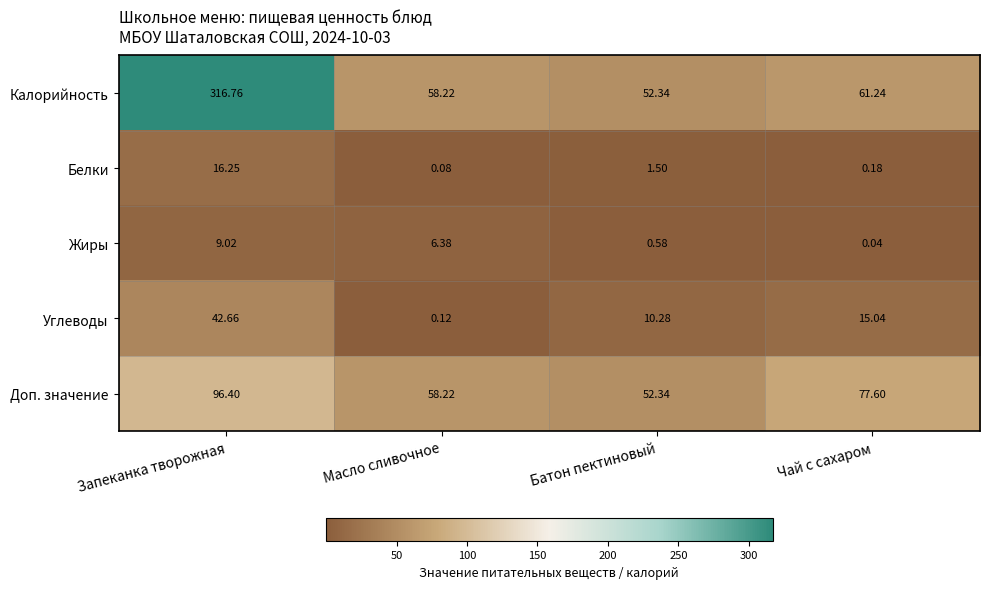

How many categories are shown in the chart?

4